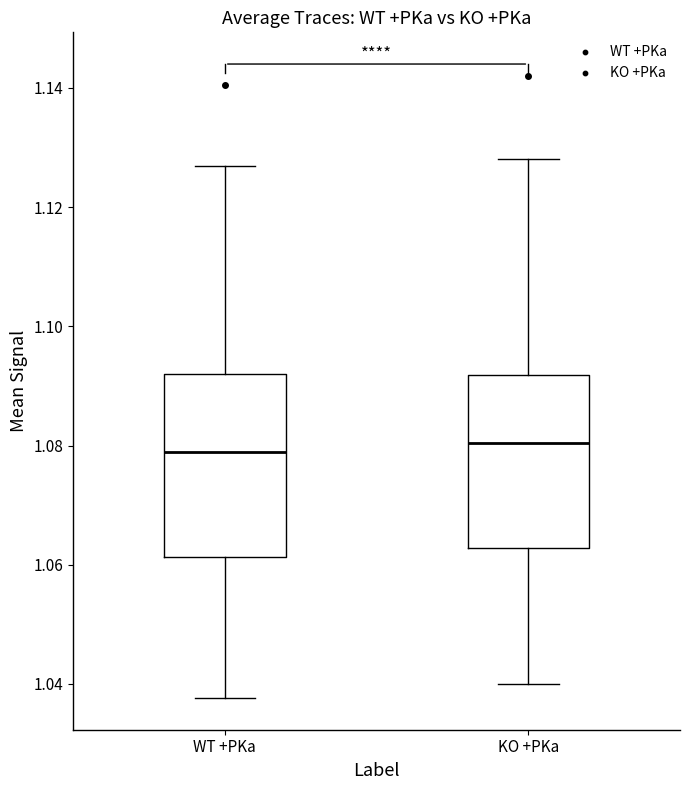

Reading left to right, read every box against the y-axis: the position of its median line, the range the box covers, and the ends of its whiskers. The values are not printed on the chart, so give them approximately, as read against the axis.

WT +PKa: median 1.078, box 1.062 to 1.092, whiskers 1.038 to 1.126
KO +PKa: median 1.080, box 1.062 to 1.092, whiskers 1.040 to 1.128